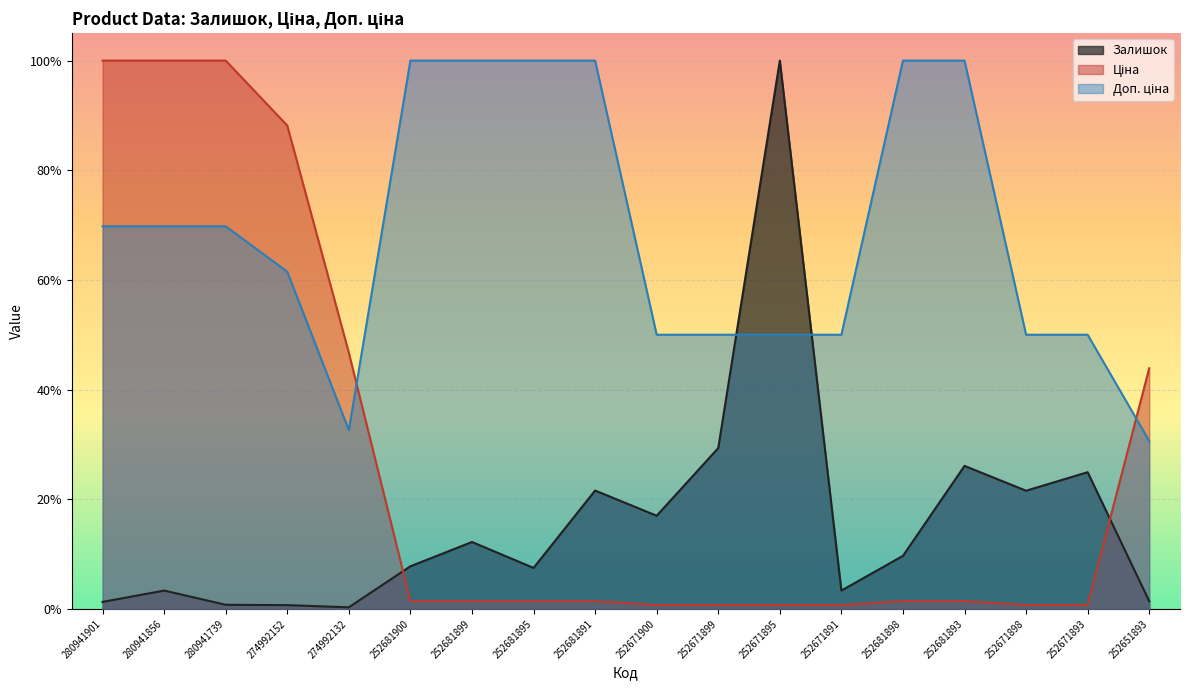

How many lines are shown in the chart?

3